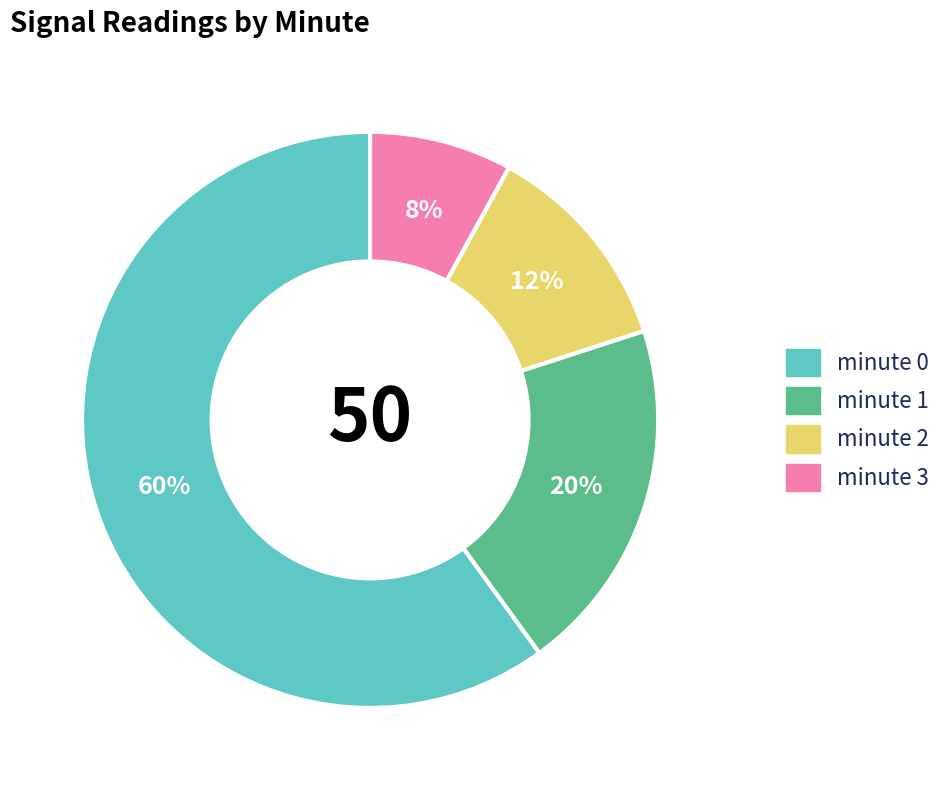

To the nearest percent, what is the average slice percentage?

25%